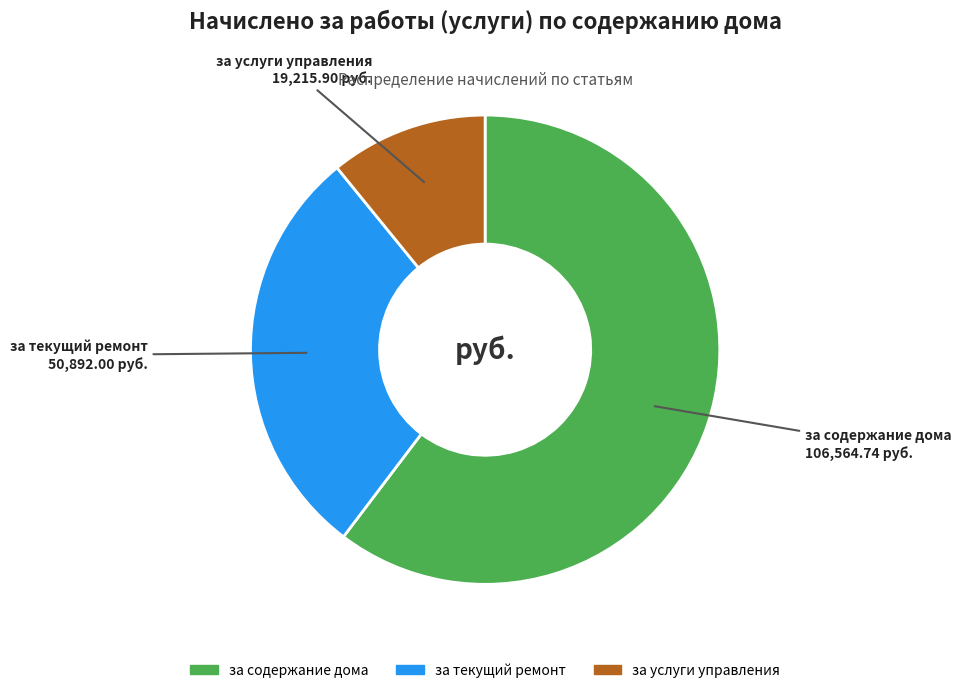

Rank the categories by value from highest to lowest.

за содержание дома, за текущий ремонт, за услуги управления